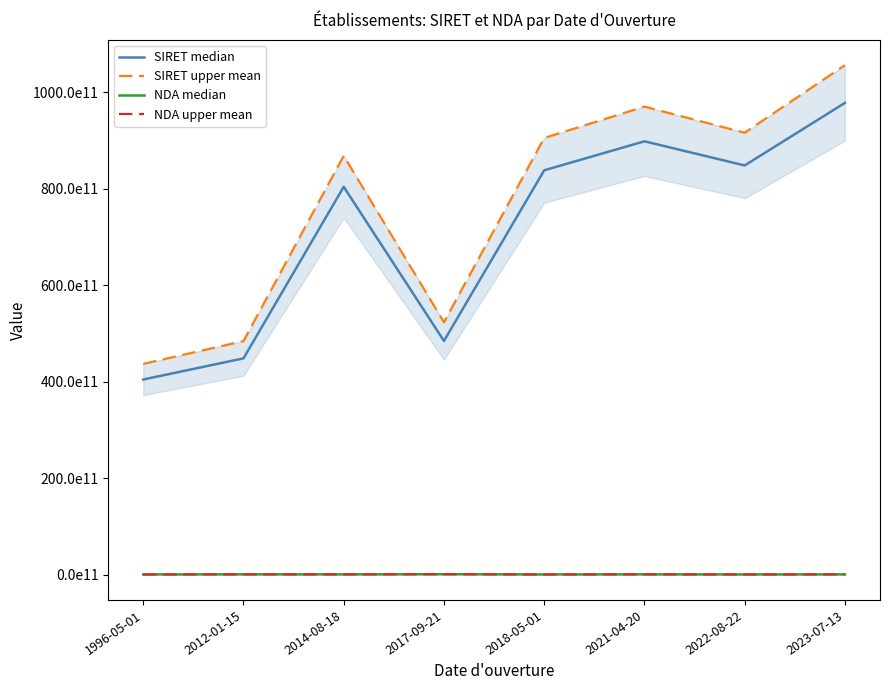

What is the approximate value of SIRET upper mean at 2018-05-01?

90535997700021.6